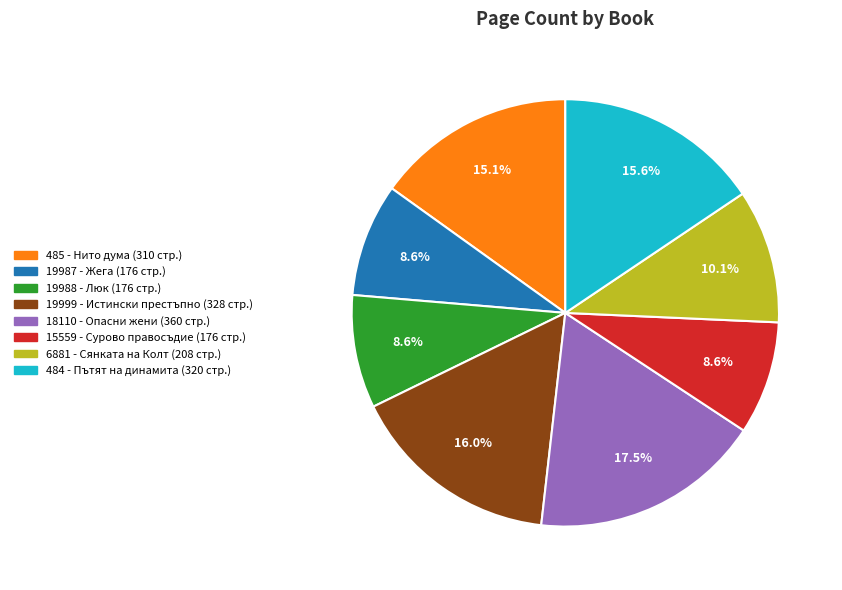

What portion of the pie excludes 19987 - Жега?

91.4%